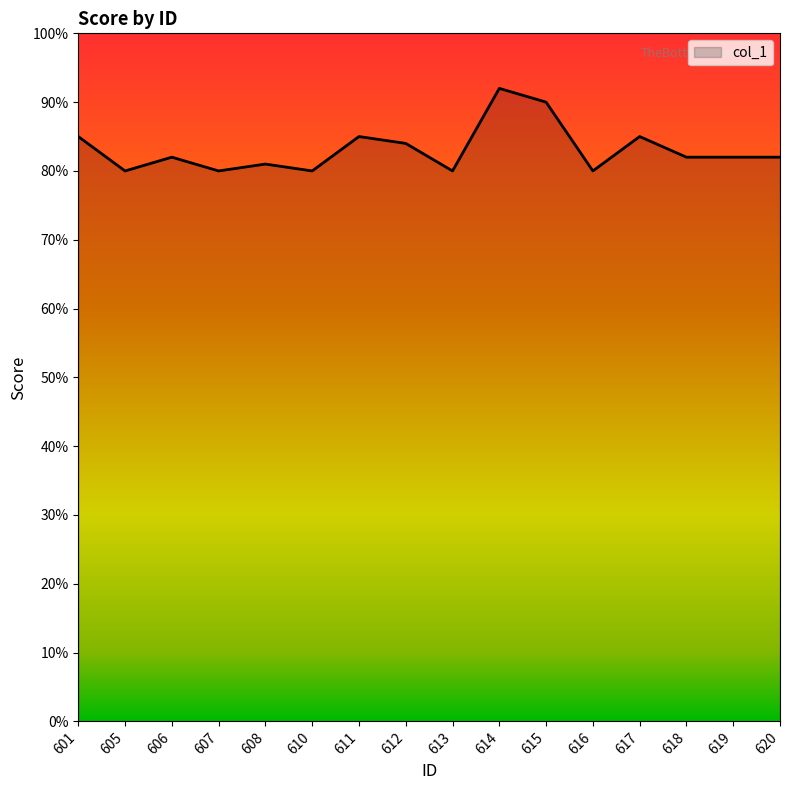

What is the average value?

83